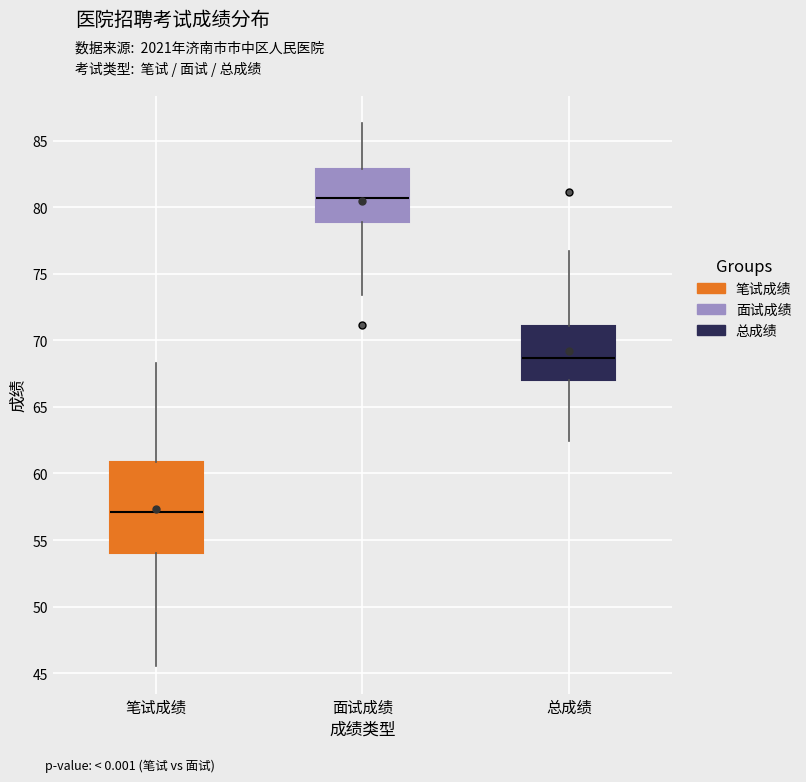

Reading left to right, read every box against the y-axis: the position of its median line, the range the box covers, and the ends of its whiskers. The values are not printed on the chart, so give them approximately, as read against the axis.

笔试成绩: median 57.0, box 54.0 to 61.0, whiskers 45.5 to 68.5
面试成绩: median 80.5, box 79.0 to 83.0, whiskers 73.5 to 86.5
总成绩: median 68.5, box 67.0 to 71.0, whiskers 62.5 to 76.5